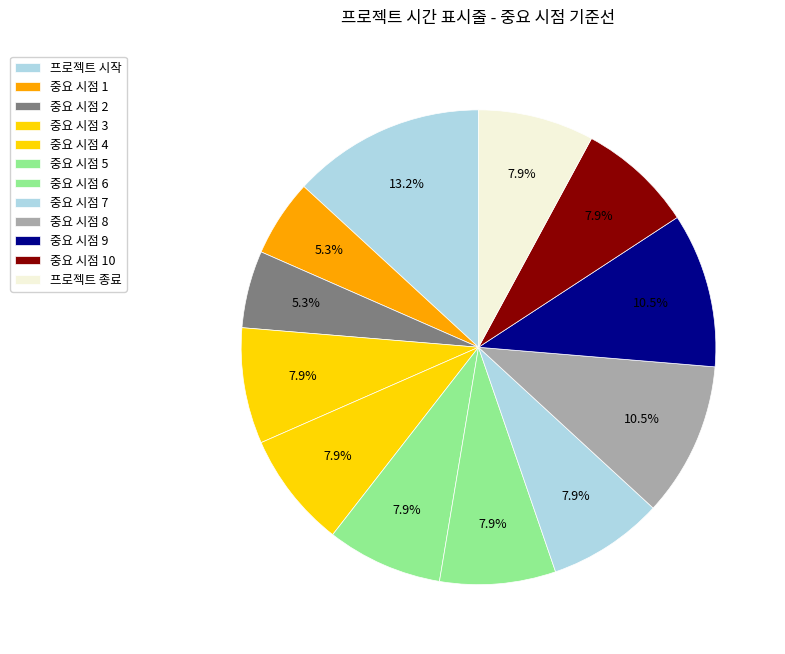

Which slice is the smallest?

중요 시점 1